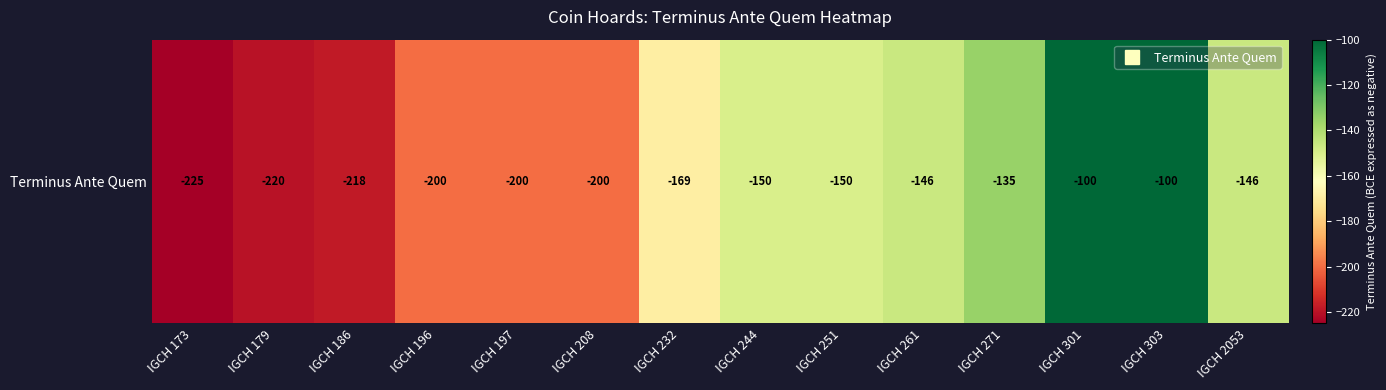

The chart shows a value of -236 at IGCH 2053. True or false?

False